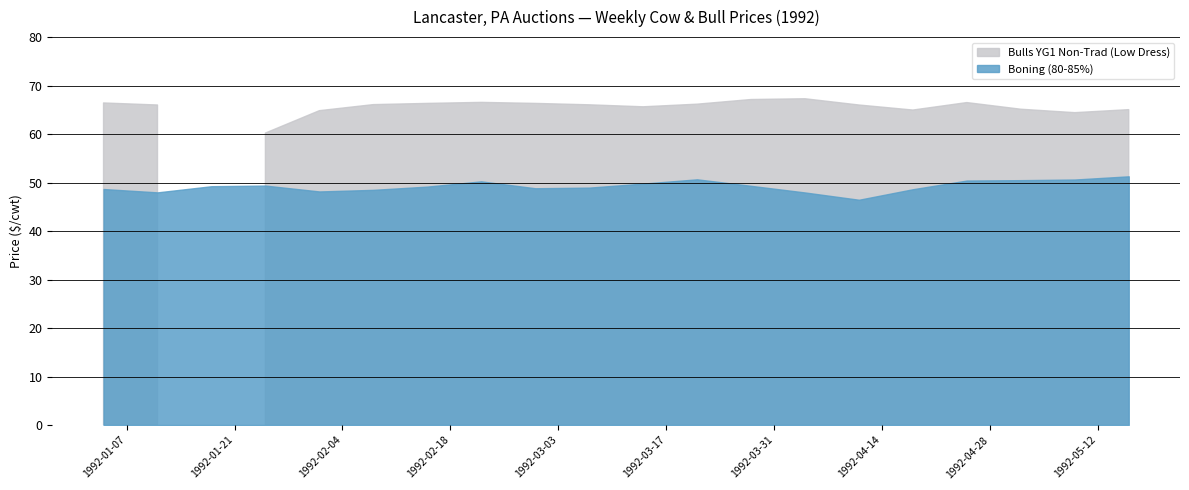

Rank the series by their average value, from highest to lowest.

Bulls YG1 Non-Trad (Low Dress), Boning (80-85%)